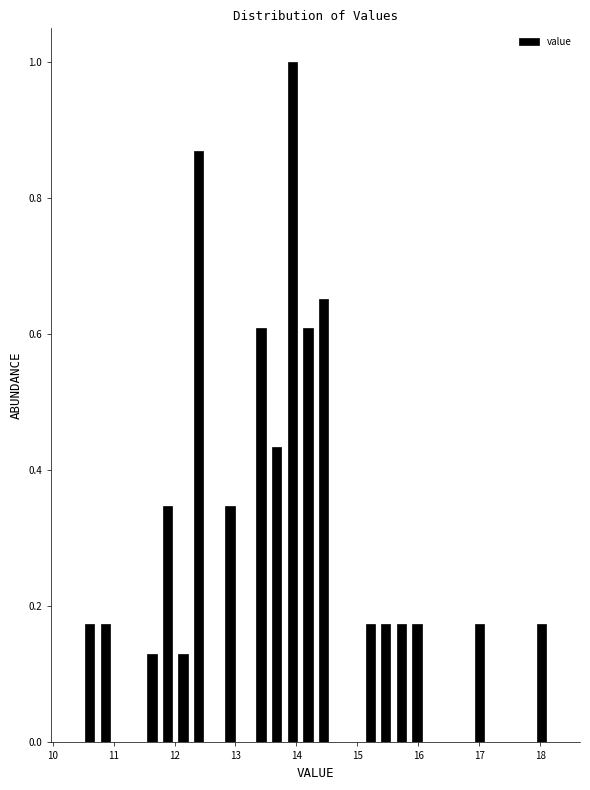

Around what value on the x-axis is the tallest bar? Give the approximate position of its centre, as read against the axis.

13.9